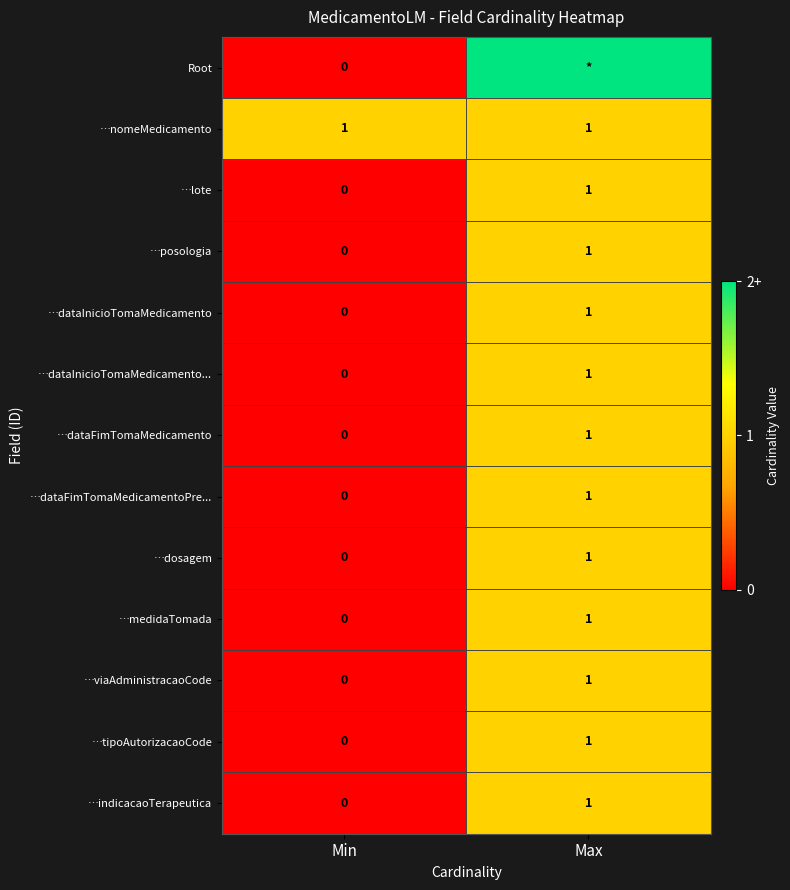

True or false: …viaAdministracaoCode has a value of 0 at Min.

True